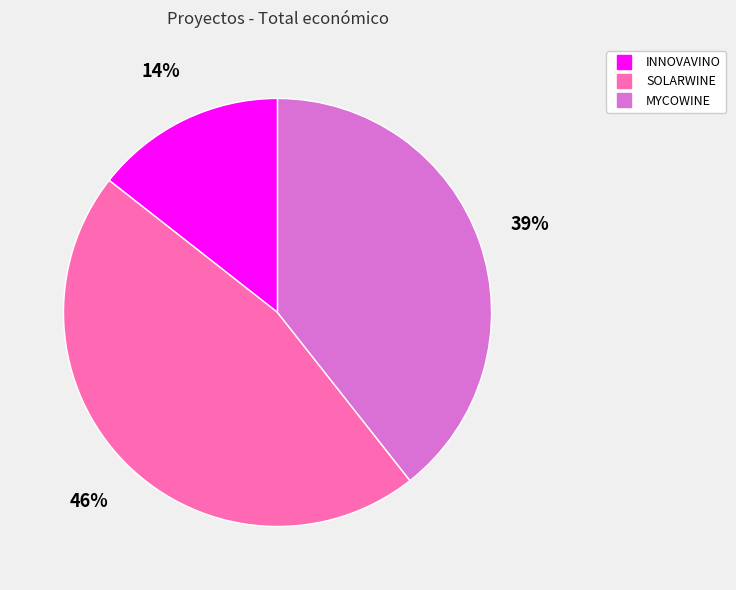

Count the number of slices in the pie.

3